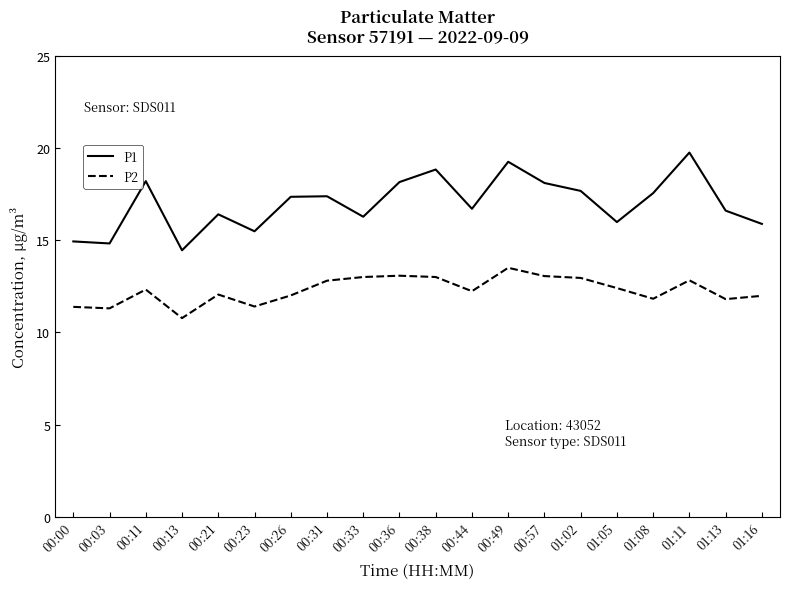

What is the total value across all series at 00:11?

30.5